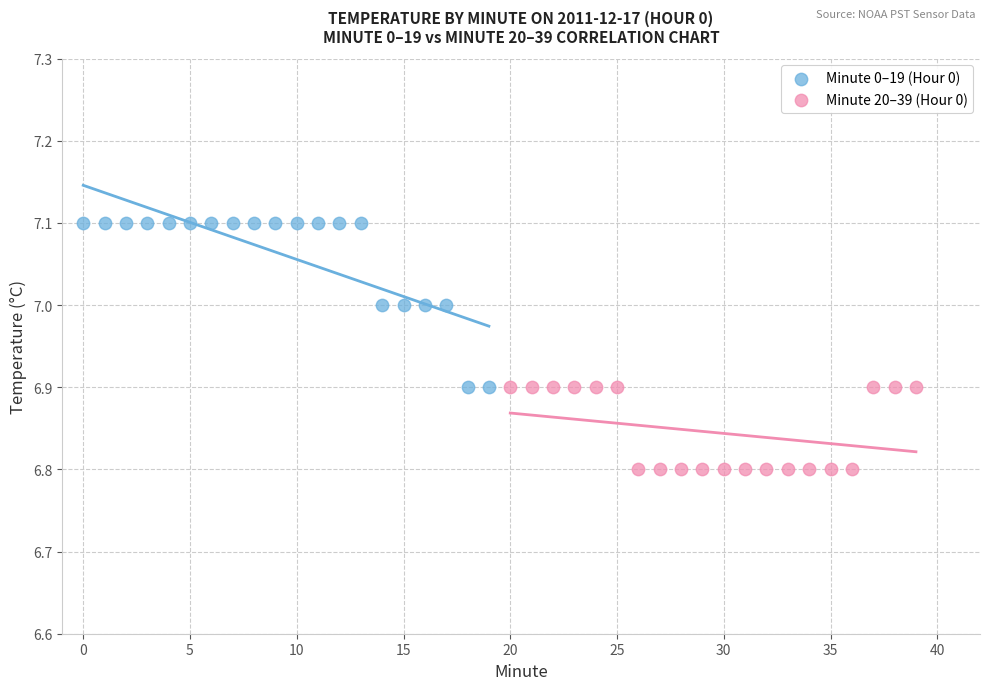

Which series contains the lowest Y value?

Minute 20–39 (Hour 0)